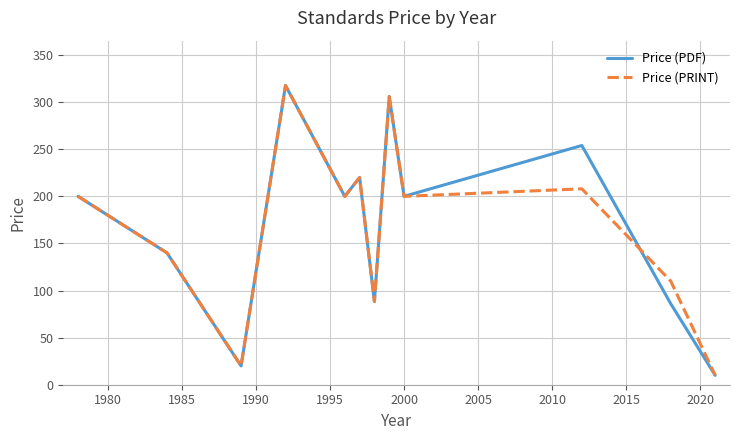

What is the maximum value shown in the chart?

317.7